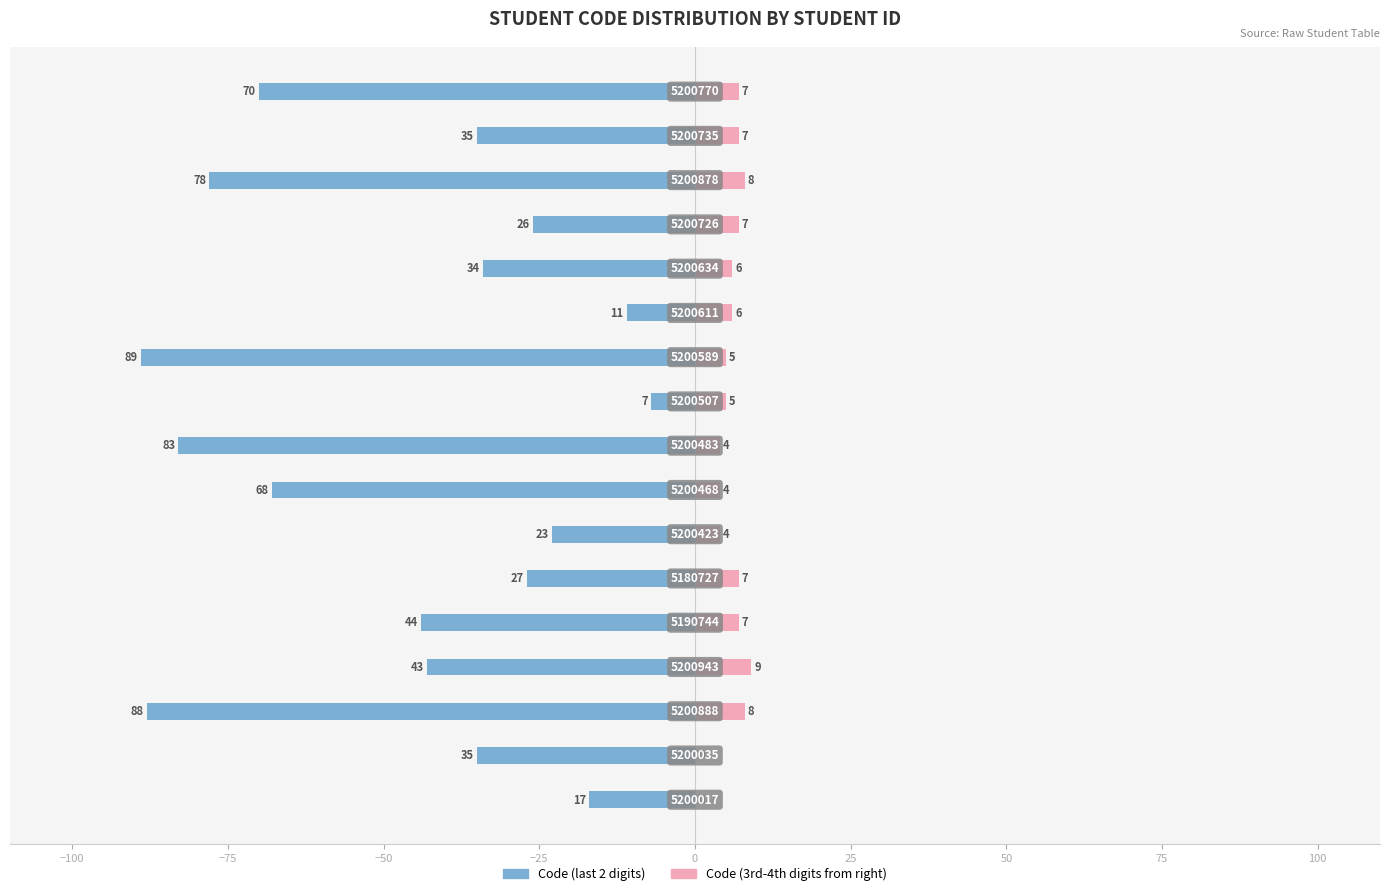

Does the chart contain stacked bars?

No